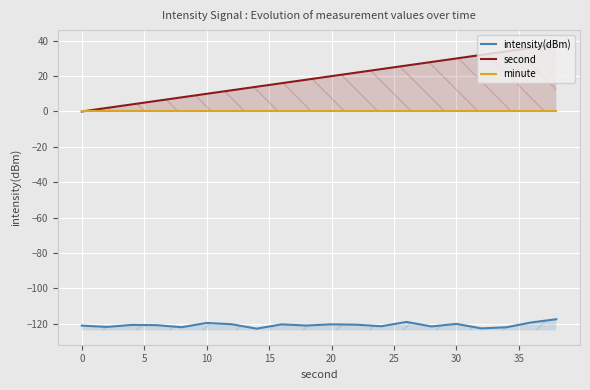

At 15, list the series in order from largest to smallest.

second, minute, intensity(dBm)